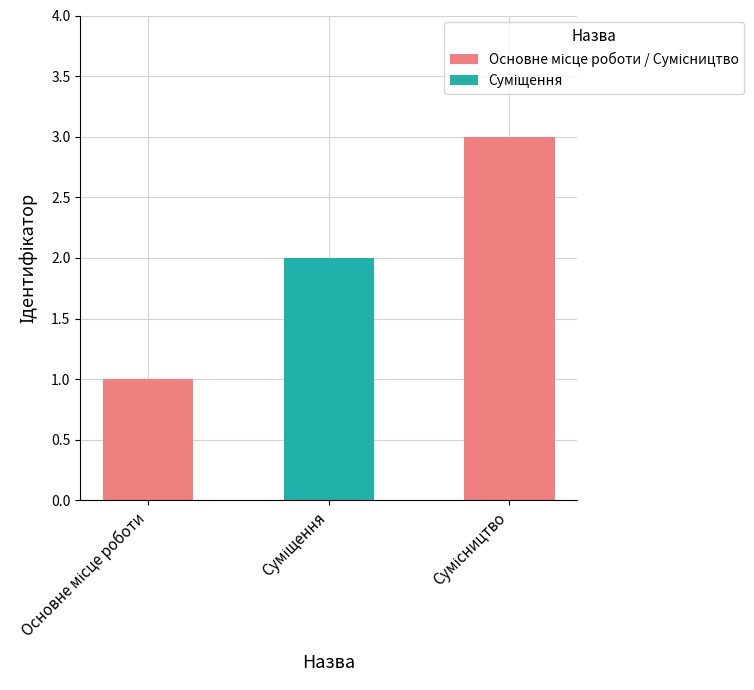

Does the chart contain any negative values?

No